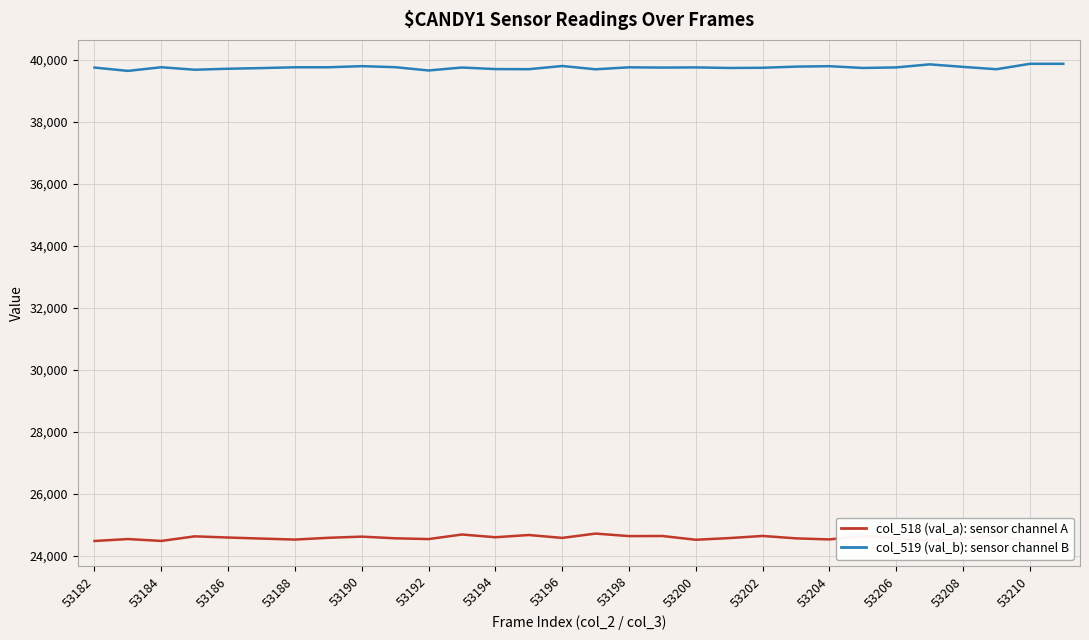

What is the sum of all col_519 (val_b) values?

1192642